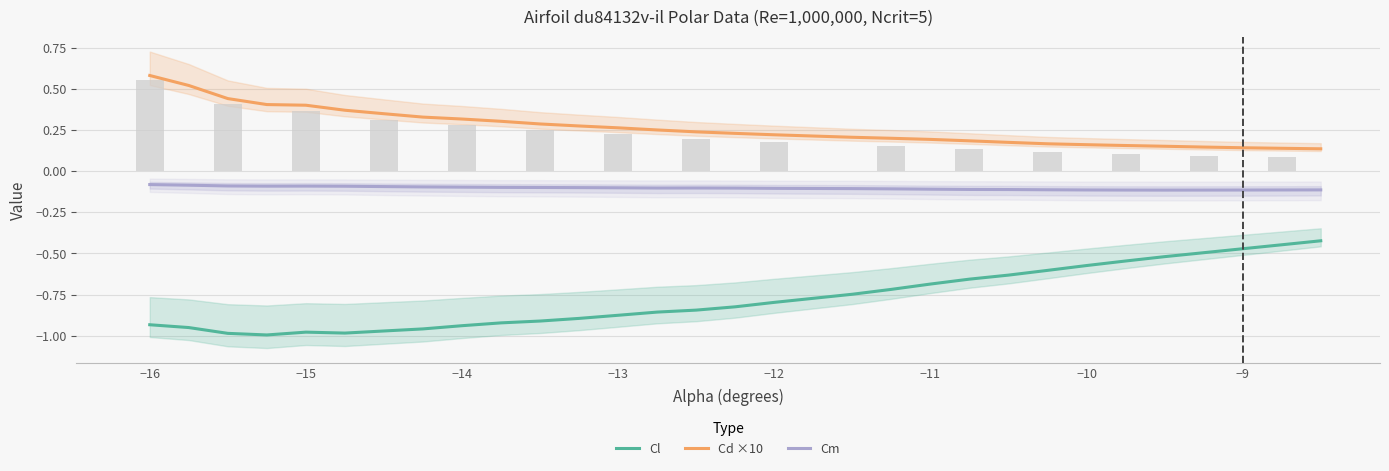

The value of Cd ×10 at −14 is 0.3. True or false?

True